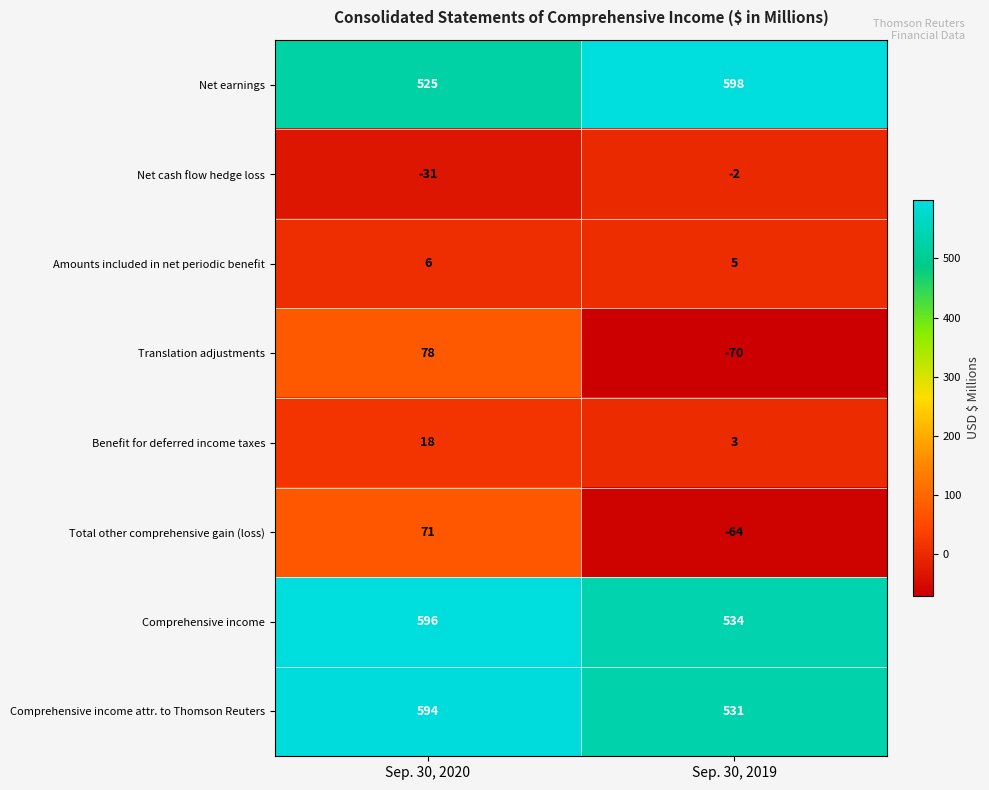

Read the Net cash flow hedge loss value at Sep. 30, 2020, to the nearest 5.

-30